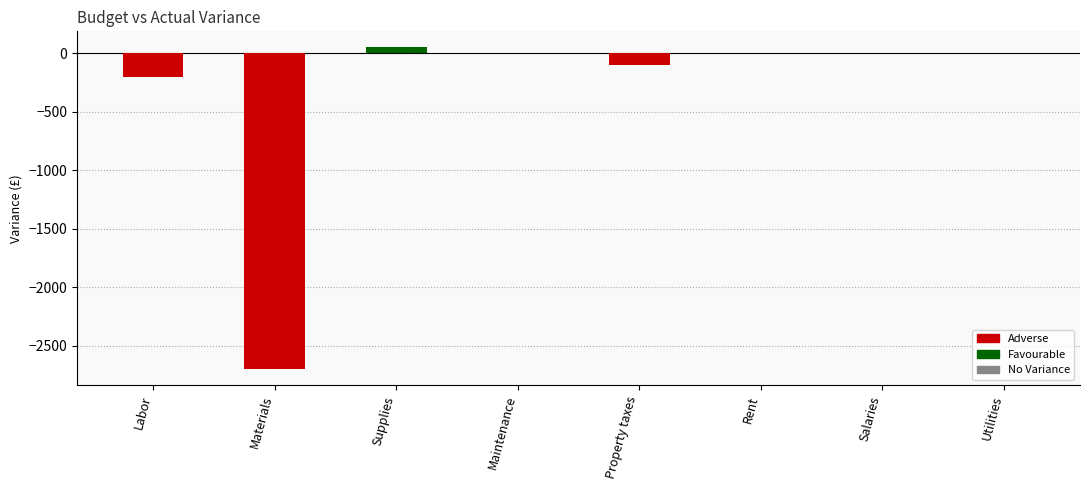

What is the sum of all values?

-2950